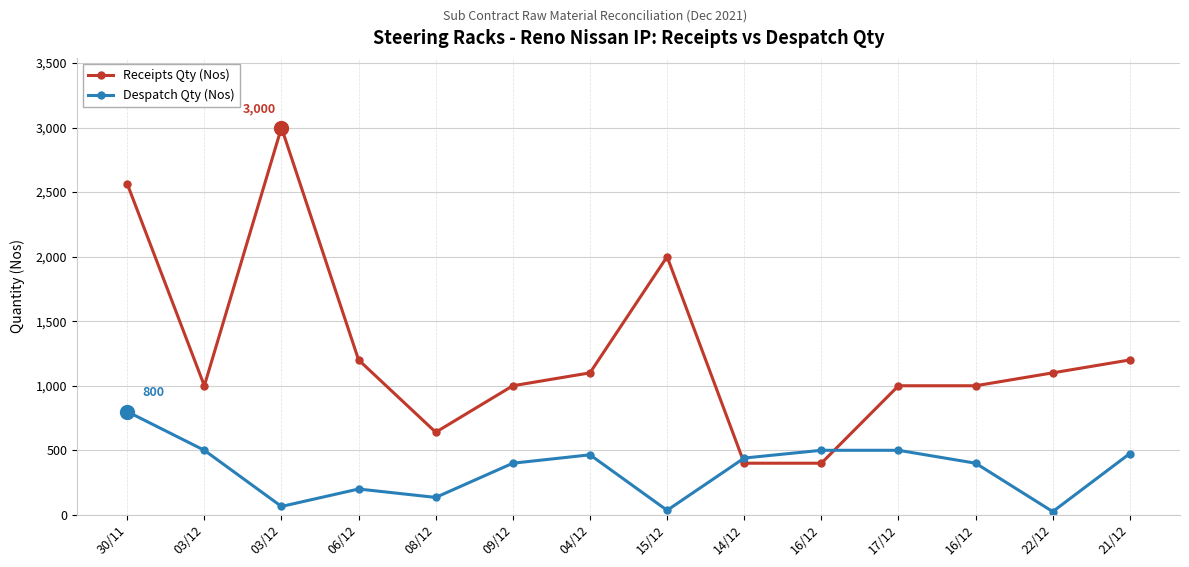

How many lines are shown in the chart?

2